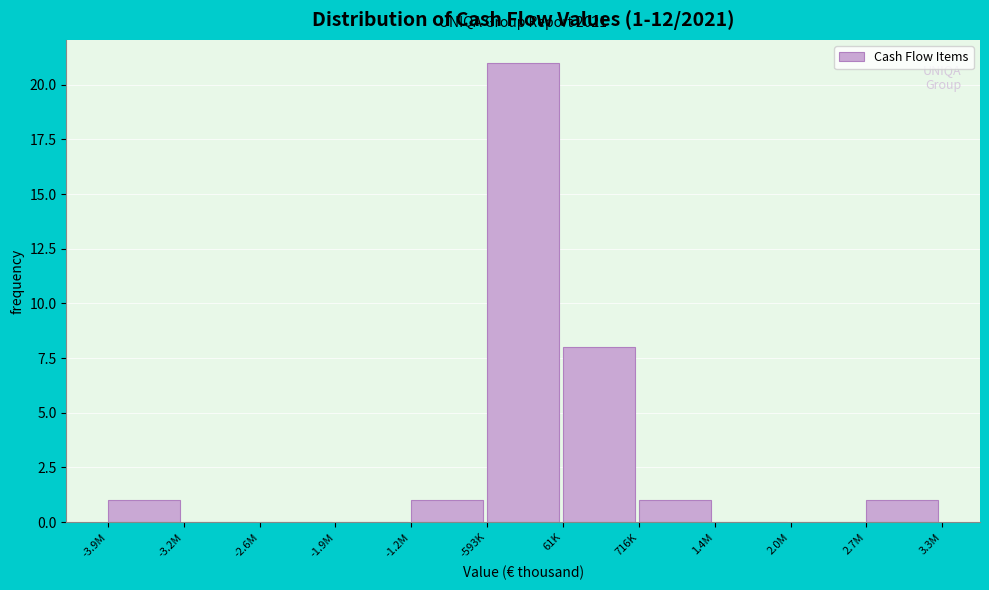

Reading left to right, extract all data points from this chart.

-3.9M=1	-3.2M=0	-2.6M=0	-1.9M=0	-1.2M=1	-593K=21	61K=8	716K=1	1.4M=0	2.0M=0	2.7M=1